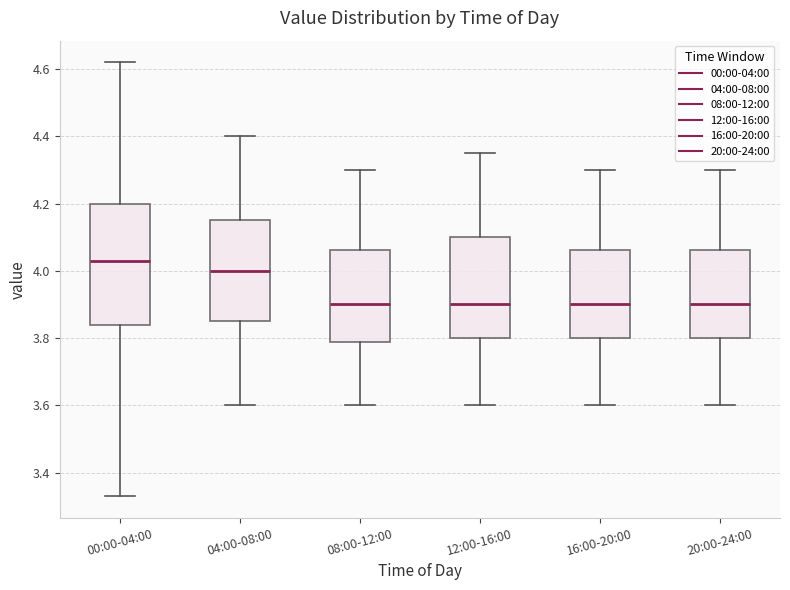

Reading left to right, transcribe this box plot: for each box, give where its median line is, the range the box spans, and where its two whiskers end, as read against the y-axis. The values are not printed on the chart, so give them approximately, as read against the axis.

00:00-04:00: median 4.04, box 3.84 to 4.20, whiskers 3.34 to 4.62
04:00-08:00: median 4.00, box 3.86 to 4.16, whiskers 3.60 to 4.40
08:00-12:00: median 3.90, box 3.78 to 4.06, whiskers 3.60 to 4.30
12:00-16:00: median 3.90, box 3.80 to 4.10, whiskers 3.60 to 4.36
16:00-20:00: median 3.90, box 3.80 to 4.06, whiskers 3.60 to 4.30
20:00-24:00: median 3.90, box 3.80 to 4.06, whiskers 3.60 to 4.30